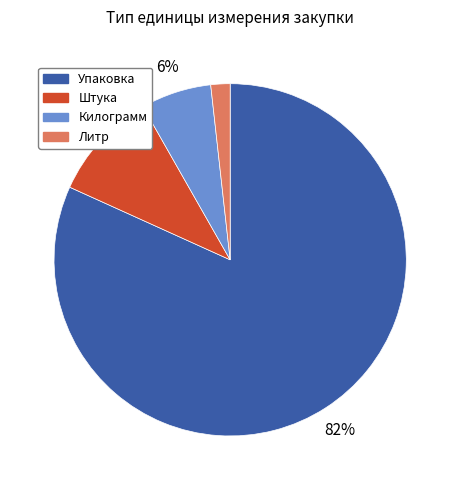

To the nearest percent, what is the average slice percentage?

25%